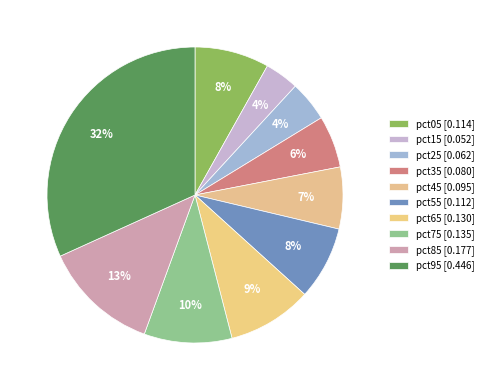

What portion of the pie excludes pct45?

93.3%